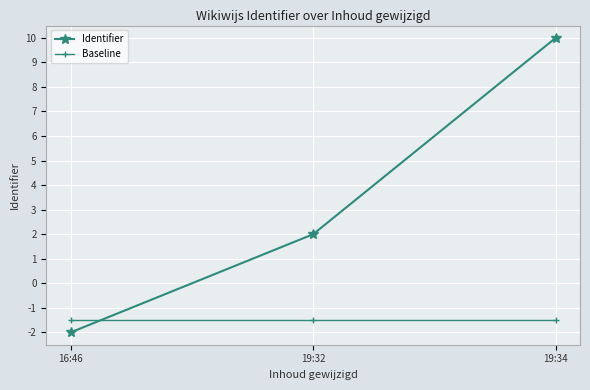

What position from the left is 19:34?

3